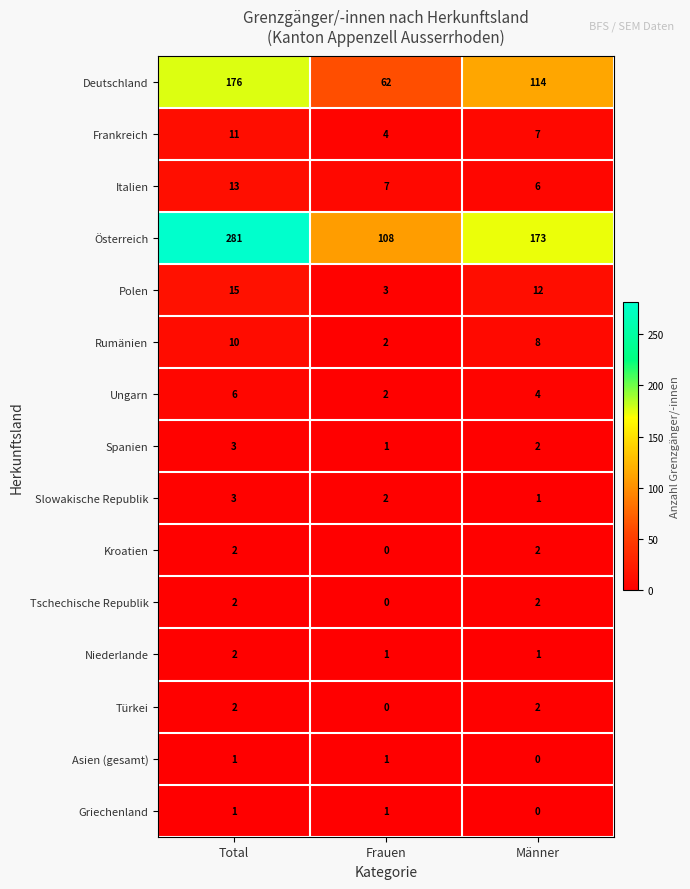

What is the sum of all Ungarn values?

12